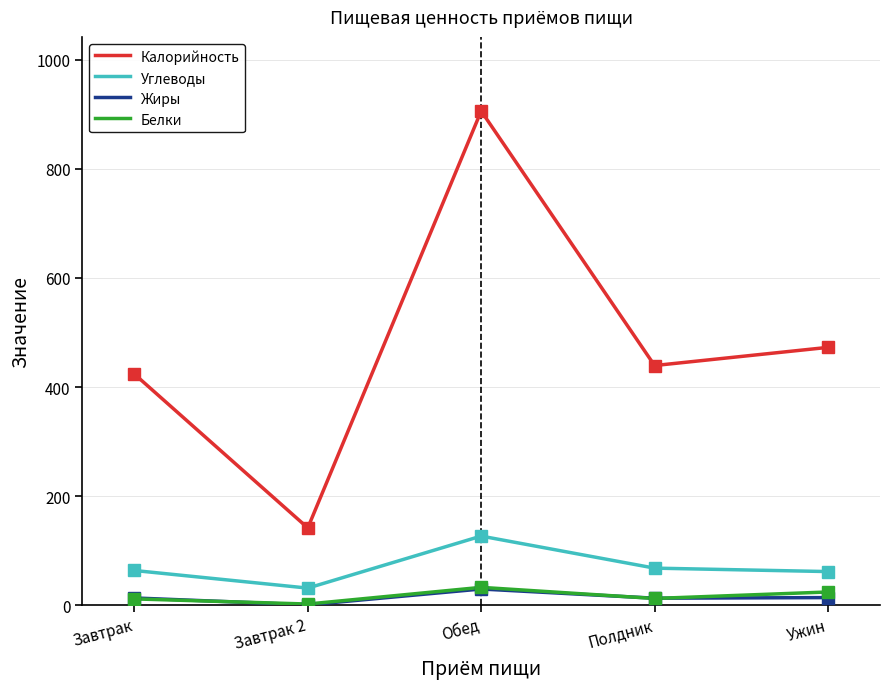

At which label is Калорийность closest to 523?

Ужин